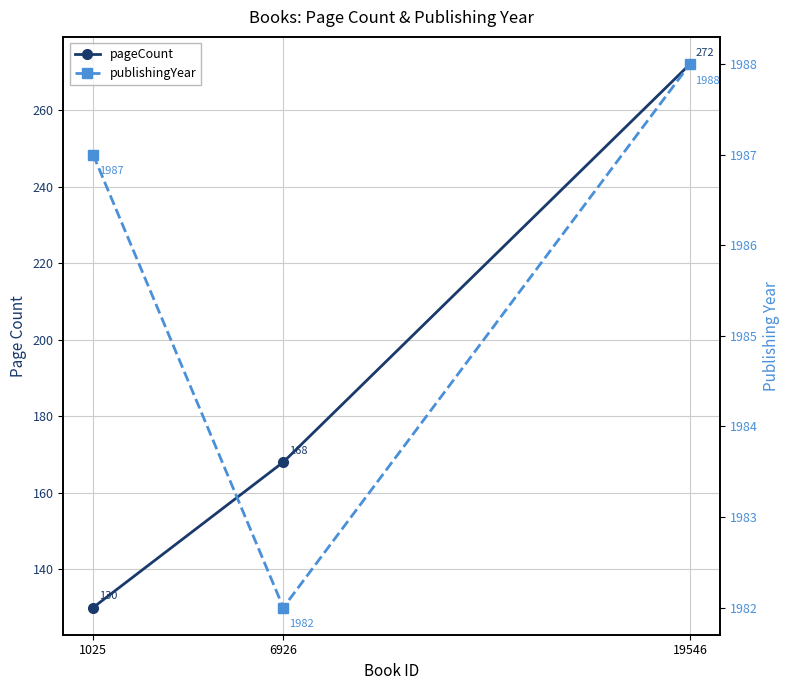

What is the highest value of the pageCount series?

272